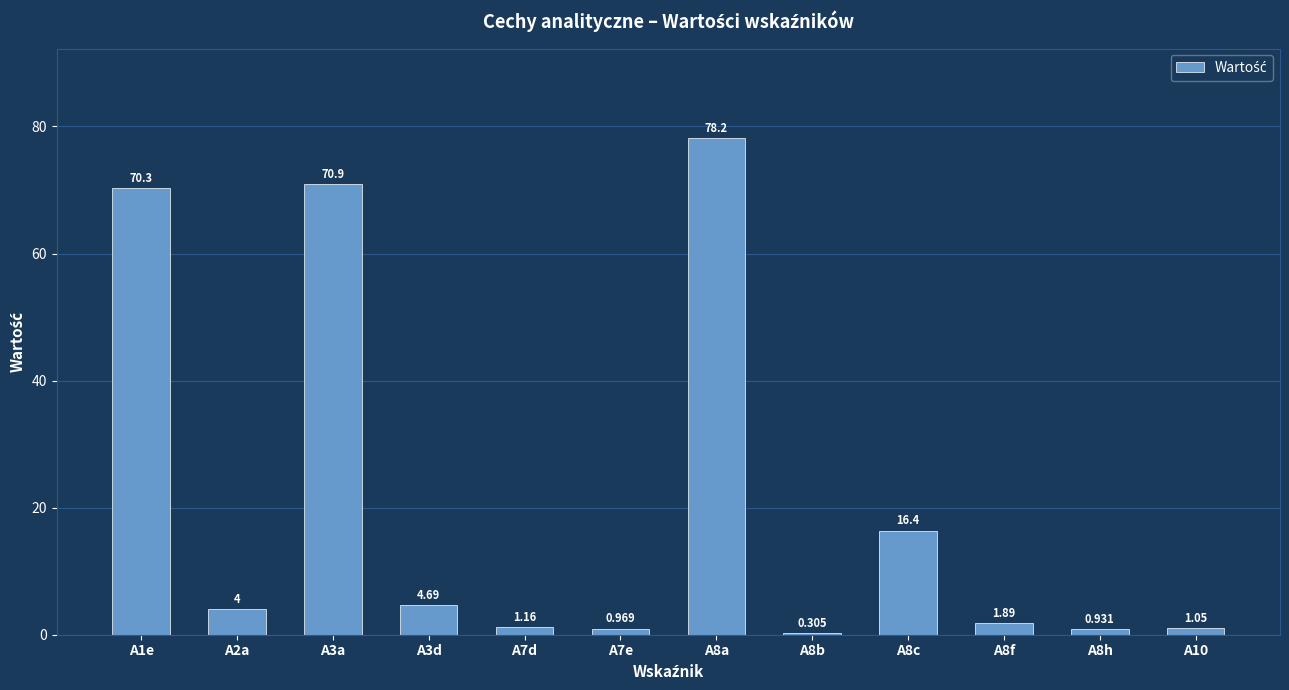

Which has a higher value, A10 or A7d?

A7d